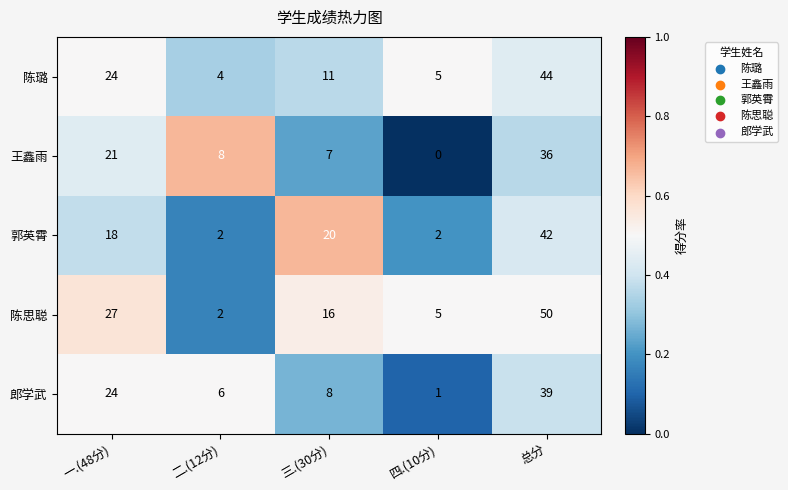

Where is 陈璐 nearest to the value 24?

一.(48分)